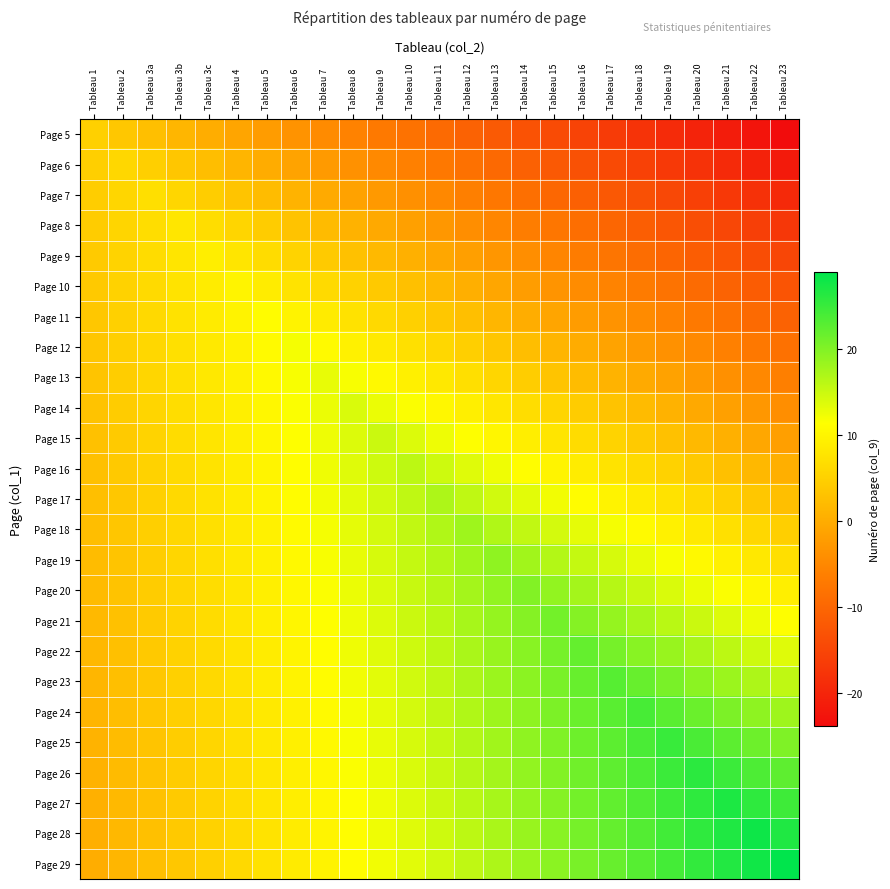

What is the total value across all series at Tableau 10?

236.6